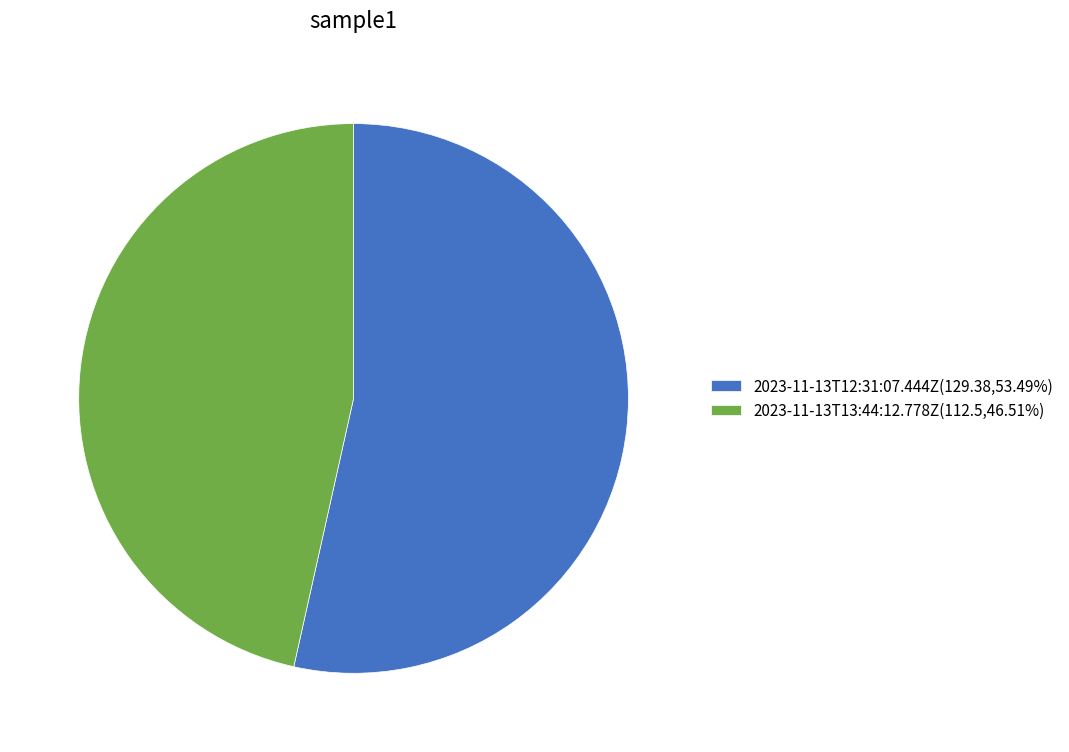

Which category accounts for the majority?

2023-11-13T12:31:07.444Z